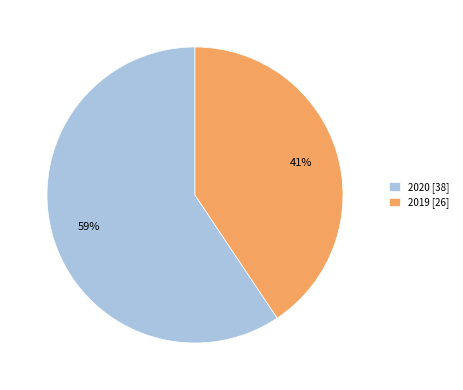

Which has a higher value, 2020 or 2019?

2020